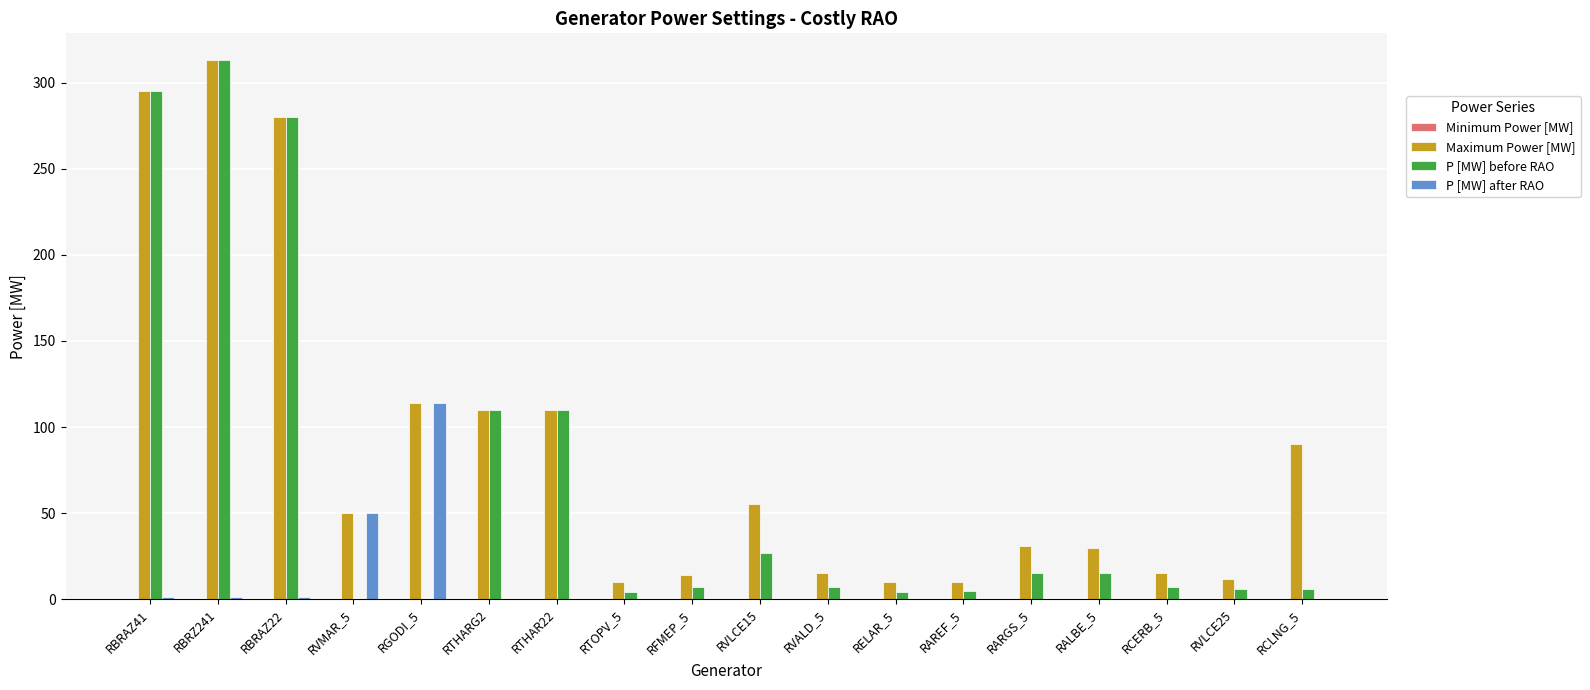

Is the value of P [MW] after RAO at RBRAZ22 greater than the value of Maximum Power [MW] at RVLCE25?

No